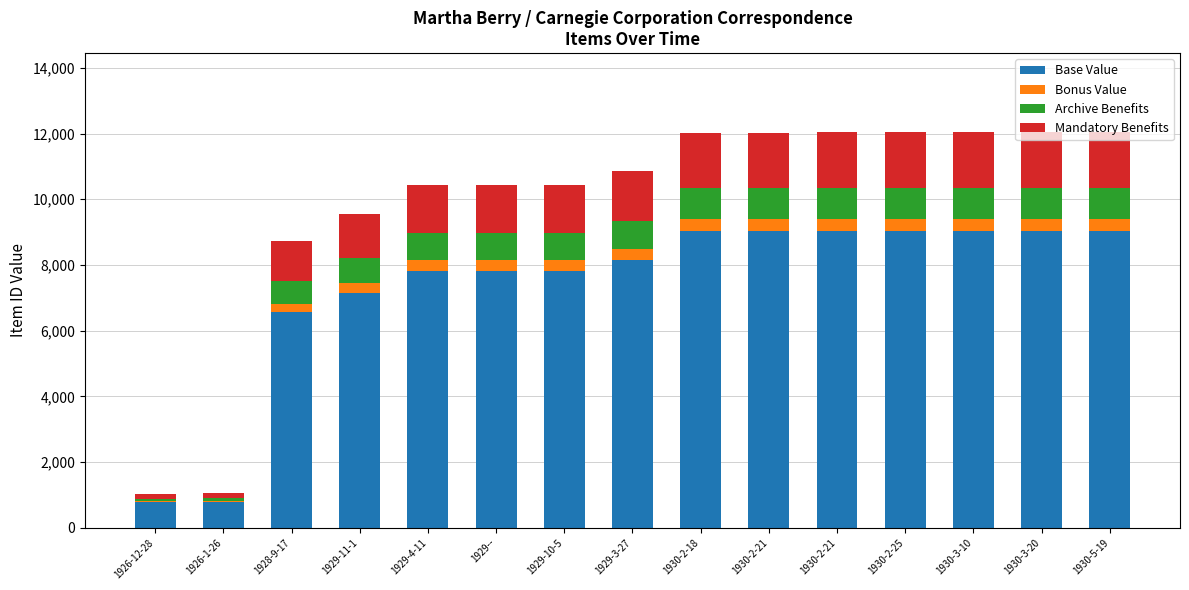

The value of Mandatory Benefits at 1929-10-5 is 1460.9. True or false?

True